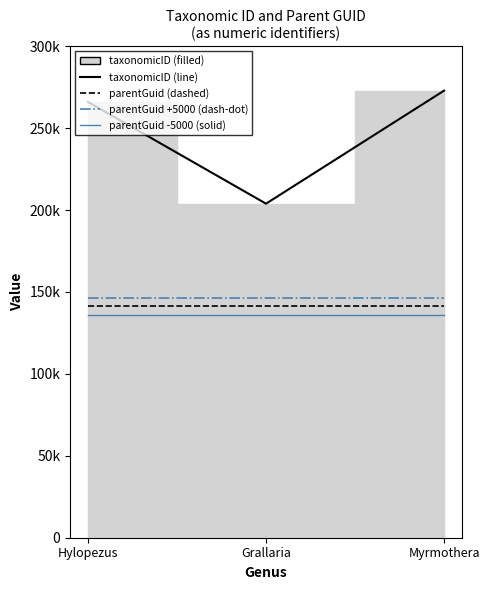

True or false: parentGuid -5000 (solid) has a value of 136147 at Myrmothera.

True